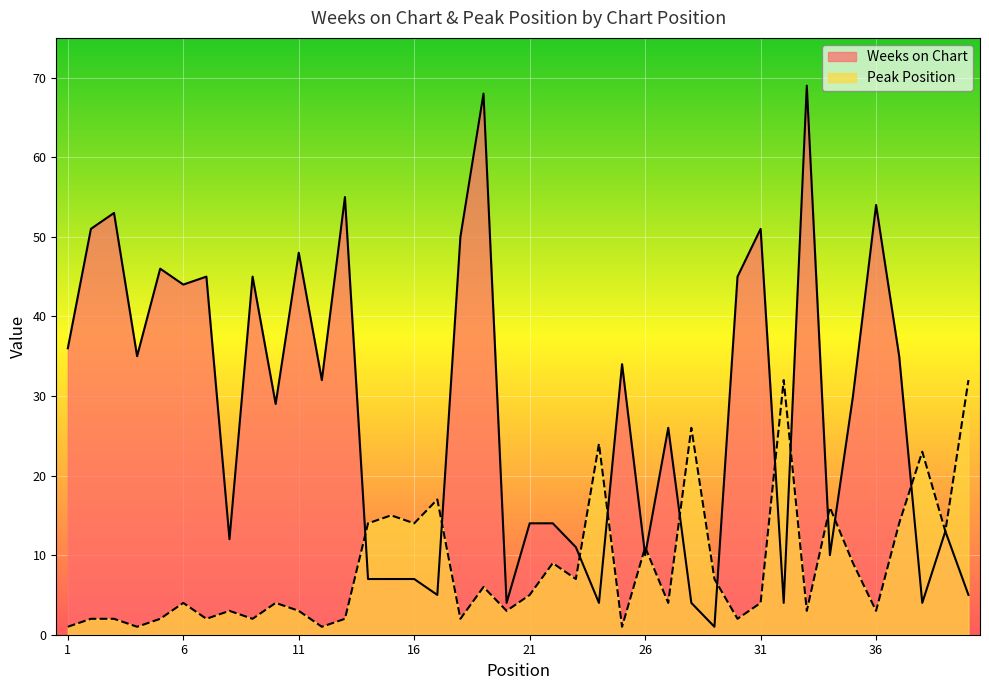

How many lines are shown in the chart?

2